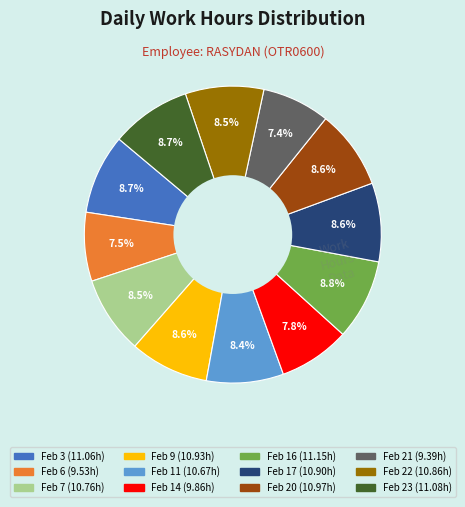

What percentage is the Feb 14 slice, to the nearest percent?

8%